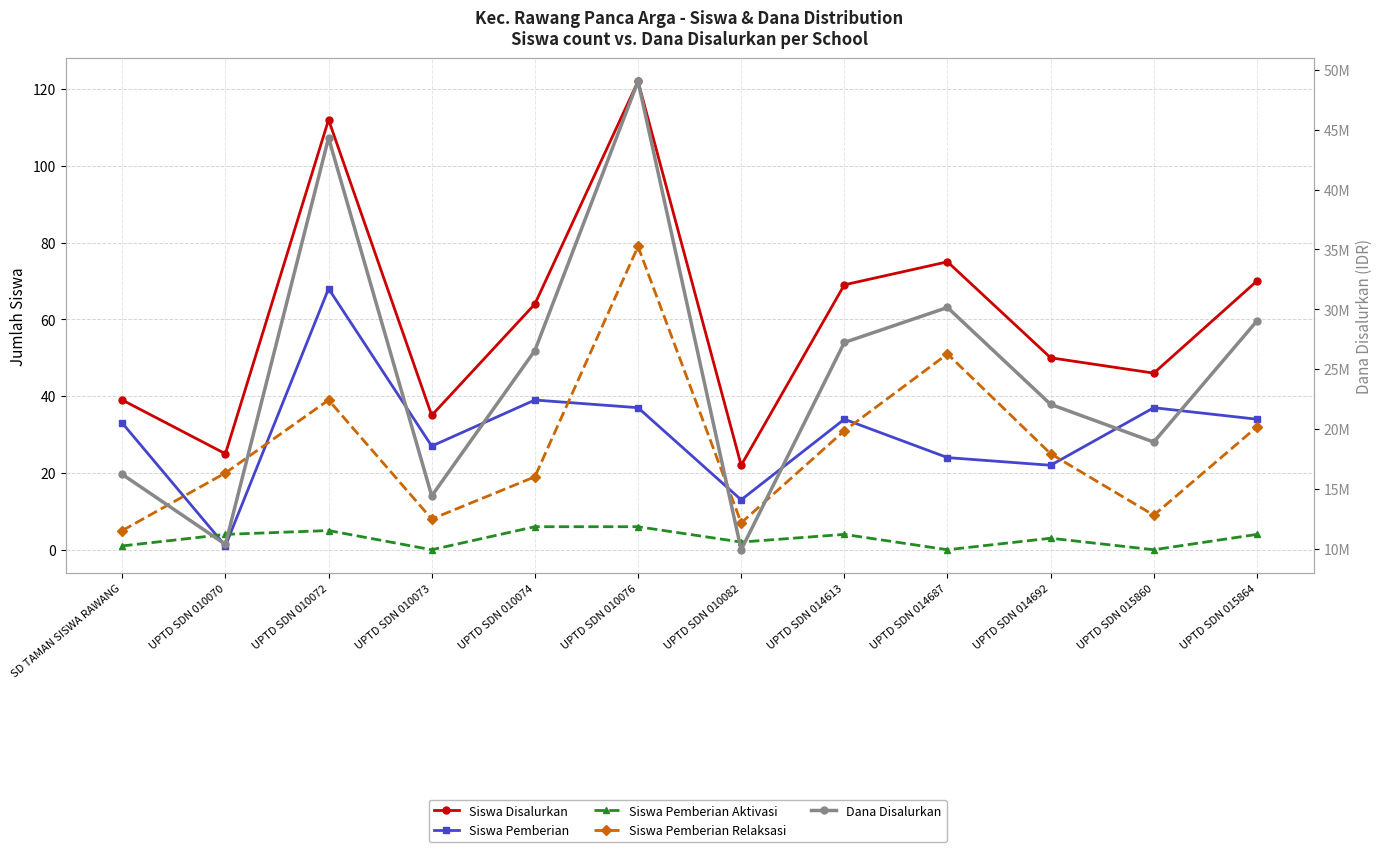

True or false: Siswa Pemberian Aktivasi and Dana Disalurkan intersect in this chart.

False